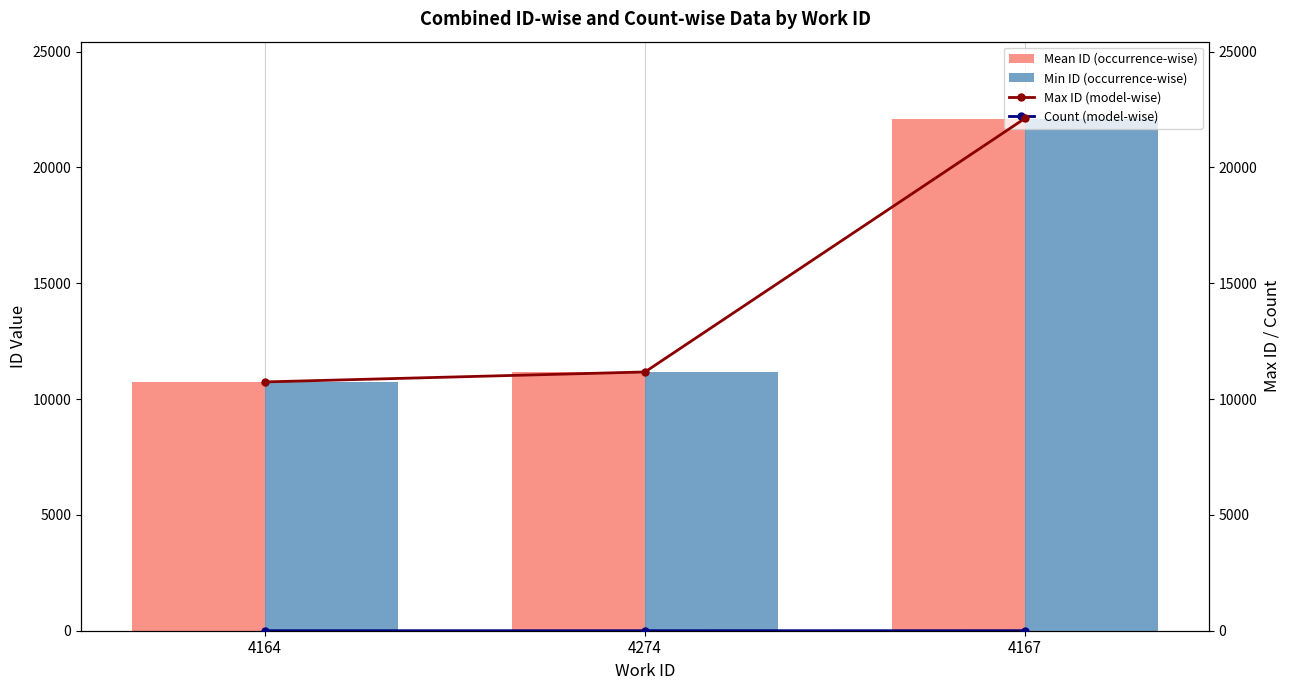

The Mean ID (occurrence-wise) series shows 11171.0 at 4274. True or false?

True